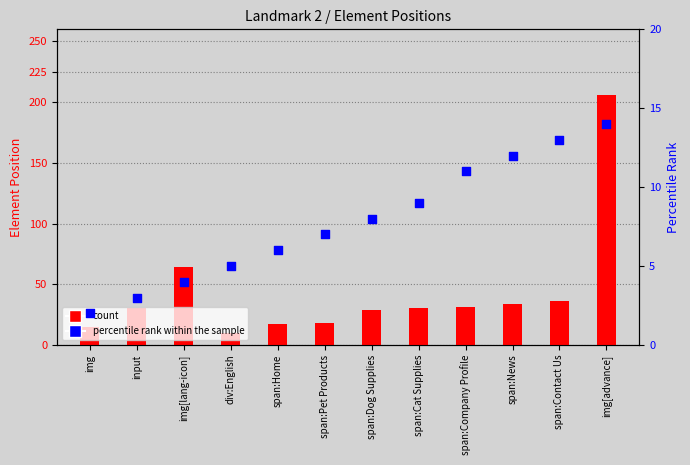

At which category is the sum across all series the highest?

img[advance]